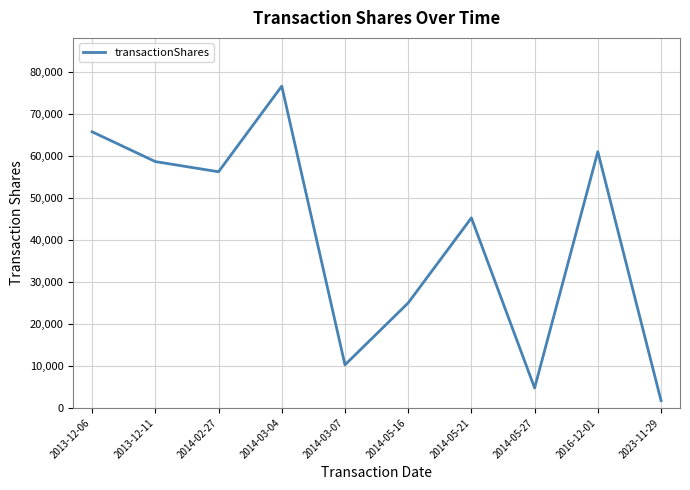

Reading left to right, extract all data points from this chart.

65771	58672	56248	76647	10243	25000	45260	4740	61029	1730